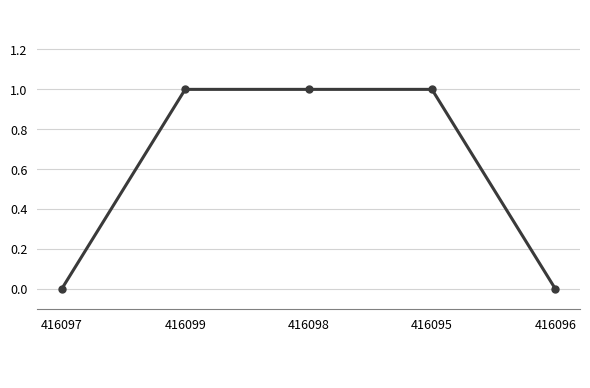

Does the chart have visible grid lines?

Yes